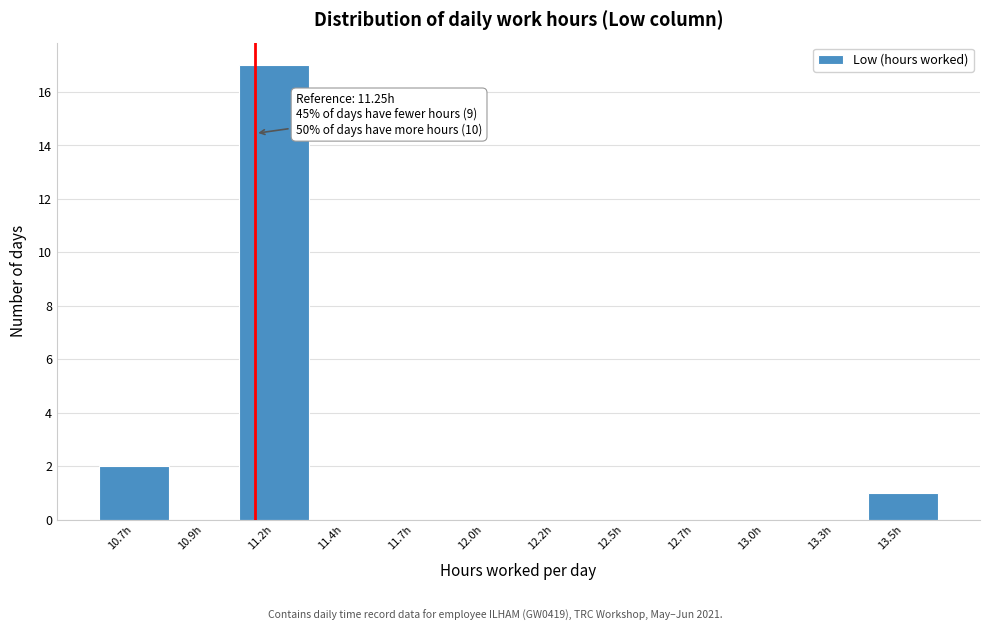

Reading right to left, what are all the values shown in this chart?

13.5h=1	13.3h=0	13.0h=0	12.7h=0	12.5h=0	12.2h=0	12.0h=0	11.7h=0	11.4h=0	11.2h=17	10.9h=0	10.7h=2